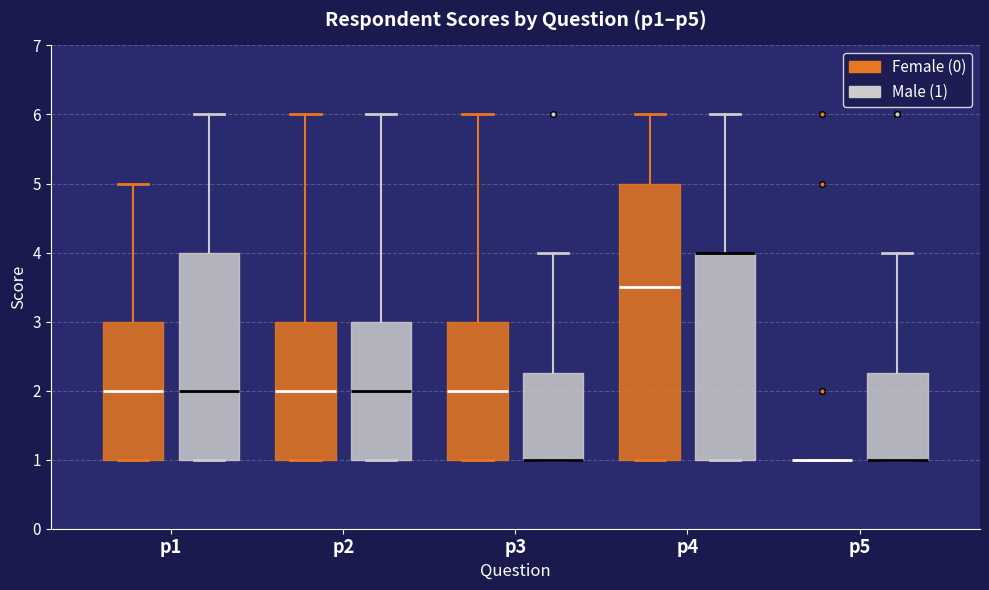

Reading left to right, read every box against the y-axis: the position of its median line, the range the box covers, and the ends of its whiskers. The values are not printed on the chart, so give them approximately, as read against the axis.

p1 (Female (0)): median 2.0, box 1.0 to 3.0, whiskers 1.0 to 5.0
p1 (Male (1)): median 2.0, box 1.0 to 4.0, whiskers 1.0 to 6.0
p2 (Female (0)): median 2.0, box 1.0 to 3.0, whiskers 1.0 to 6.0
p2 (Male (1)): median 2.0, box 1.0 to 3.0, whiskers 1.0 to 6.0
p3 (Female (0)): median 2.0, box 1.0 to 3.0, whiskers 1.0 to 6.0
p3 (Male (1)): median 1.0 (drawn on the box's lower edge), box 1.0 to 2.3, whiskers 1.0 to 4.0
p4 (Female (0)): median 3.5, box 1.0 to 5.0, whiskers 1.0 to 6.0
p4 (Male (1)): median 4.0 (drawn on the box's upper edge), box 1.0 to 4.0, whiskers 1.0 to 6.0
p5 (Female (0)): box collapsed to a line at 1.0, whiskers 1.0 to 1.0
p5 (Male (1)): median 1.0 (drawn on the box's lower edge), box 1.0 to 2.3, whiskers 1.0 to 4.0